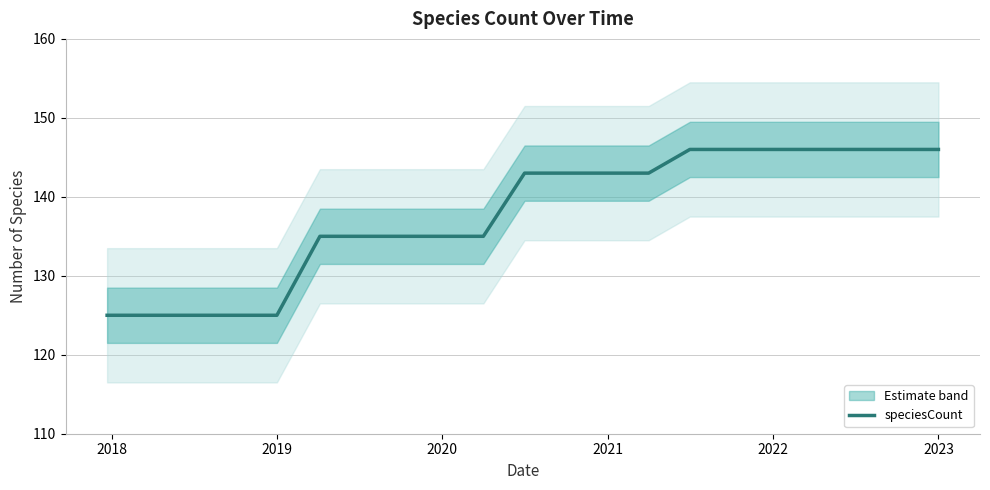

Count the number of categories in the chart.

21